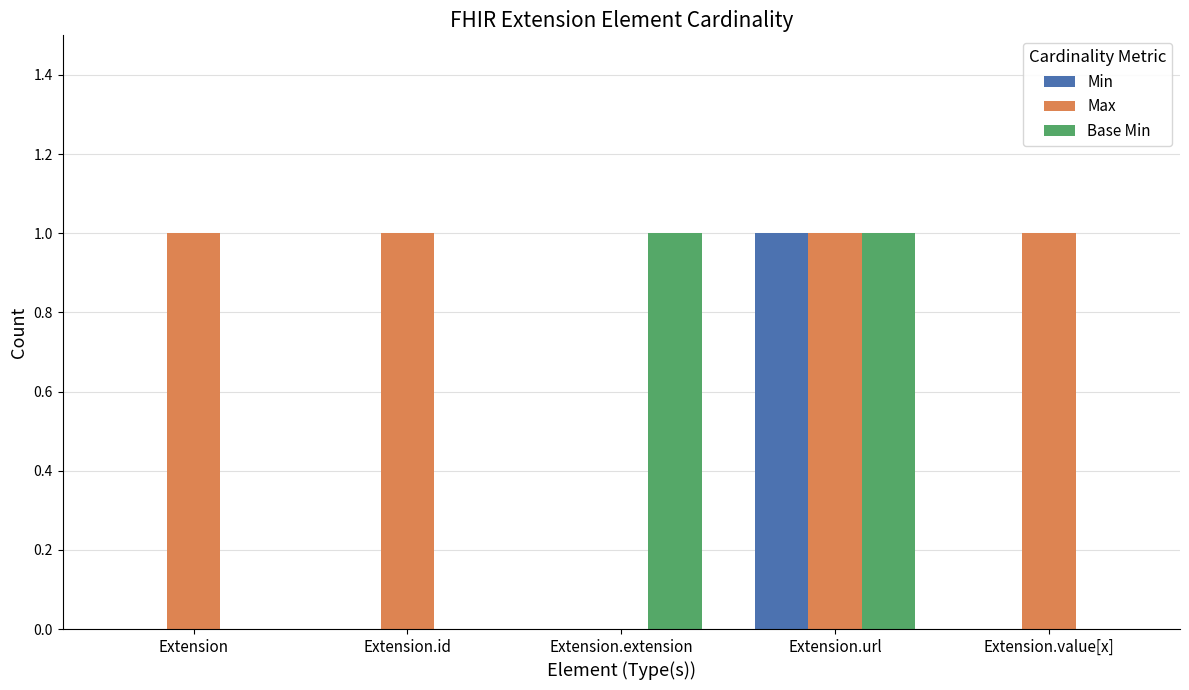

Reading left to right, extract all data points from this chart.

Min: Extension=0	Extension.id=0	Extension.extension=0	Extension.url=1	Extension.value[x]=0
Max: Extension=1	Extension.id=1	Extension.extension=0	Extension.url=1	Extension.value[x]=1
Base Min: Extension=0	Extension.id=0	Extension.extension=1	Extension.url=1	Extension.value[x]=0